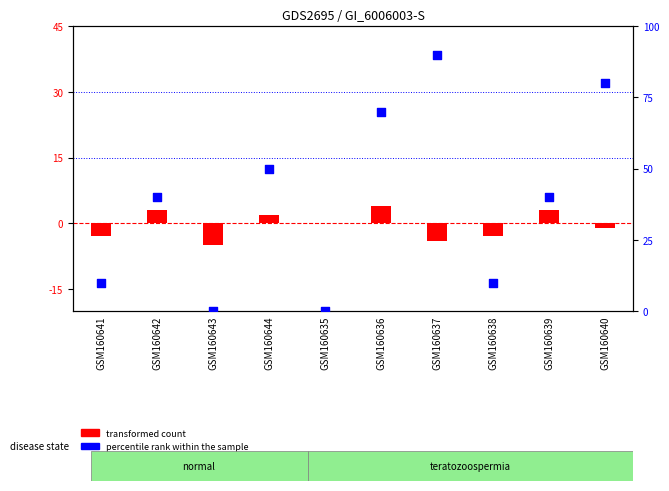

What are all the series names shown in the legend?

transformed count, percentile rank within the sample